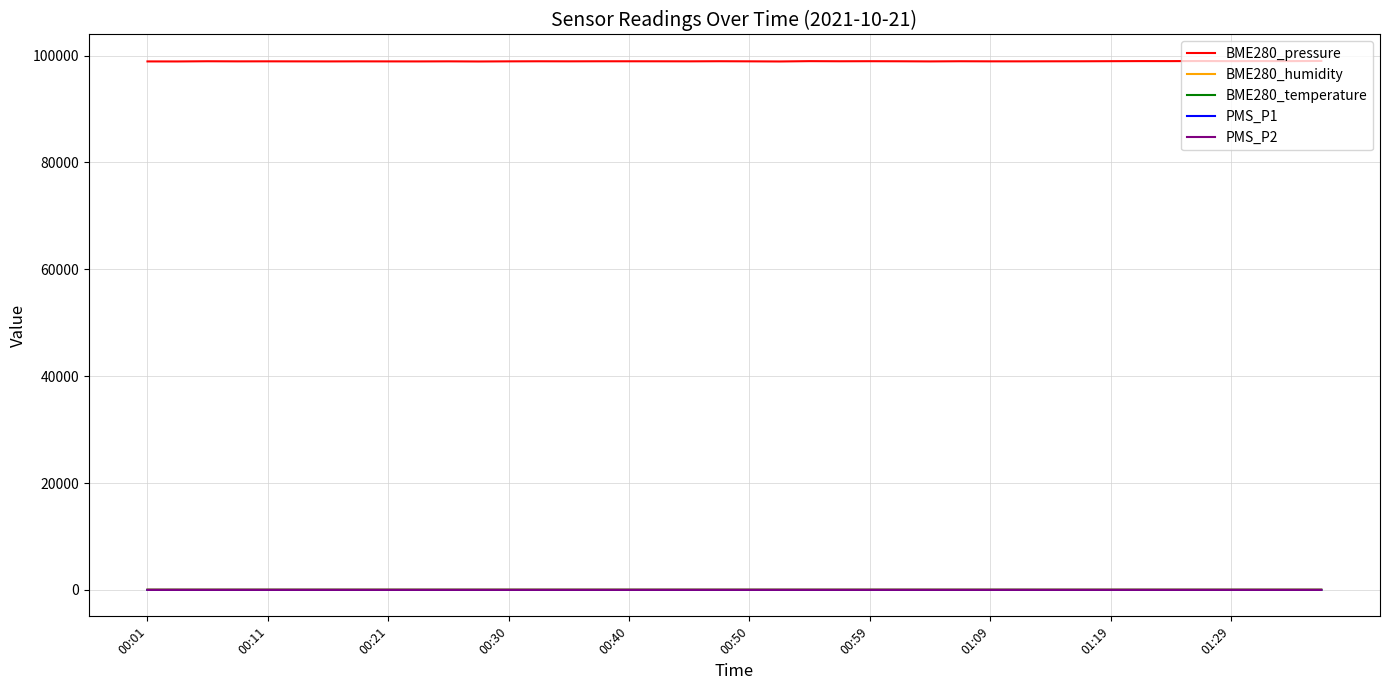

At how many categories does at least one series exceed 48598?

40